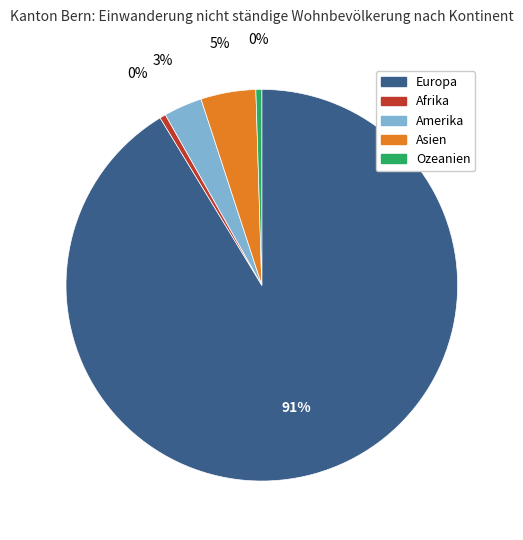

Combined, do Europa and Amerika account for over 50%?

Yes